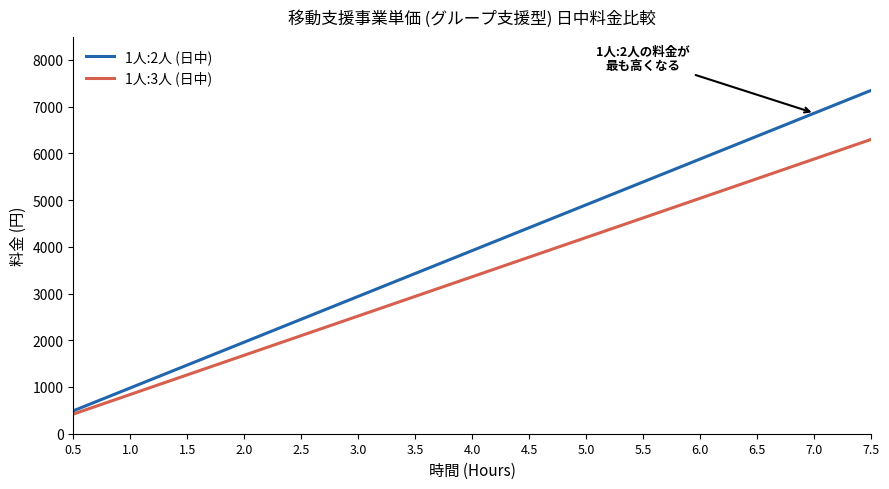

Is the value of 1人:2人 (日中) at 5.0 greater than the value of 1人:3人 (日中) at 6.0?

No